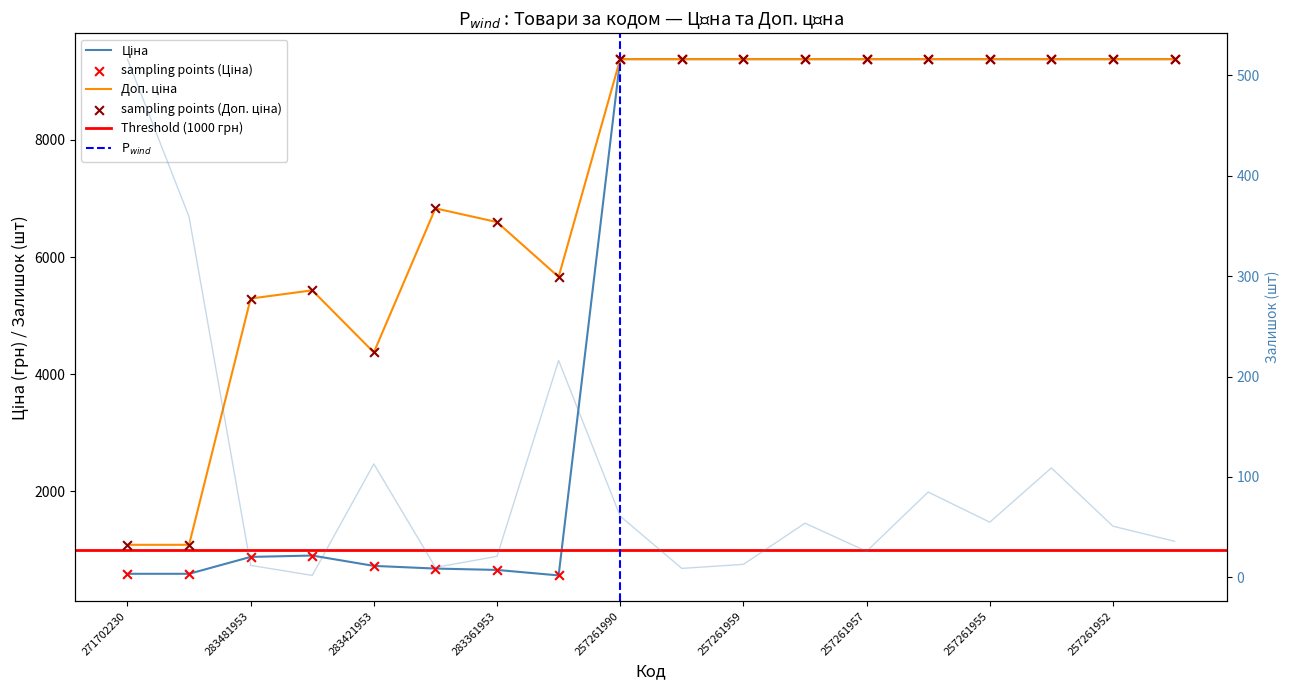

Which series contains the lowest Y value?

Залишок